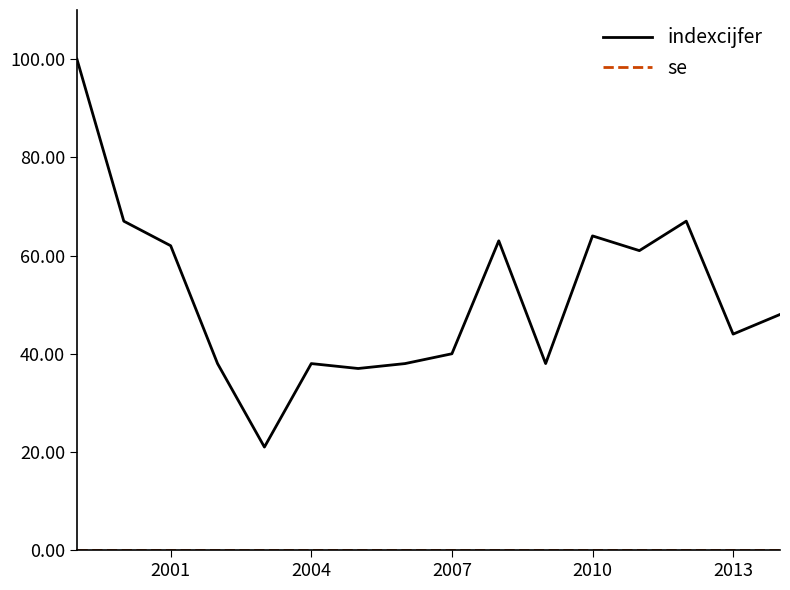

What is the maximum value for indexcijfer?

100